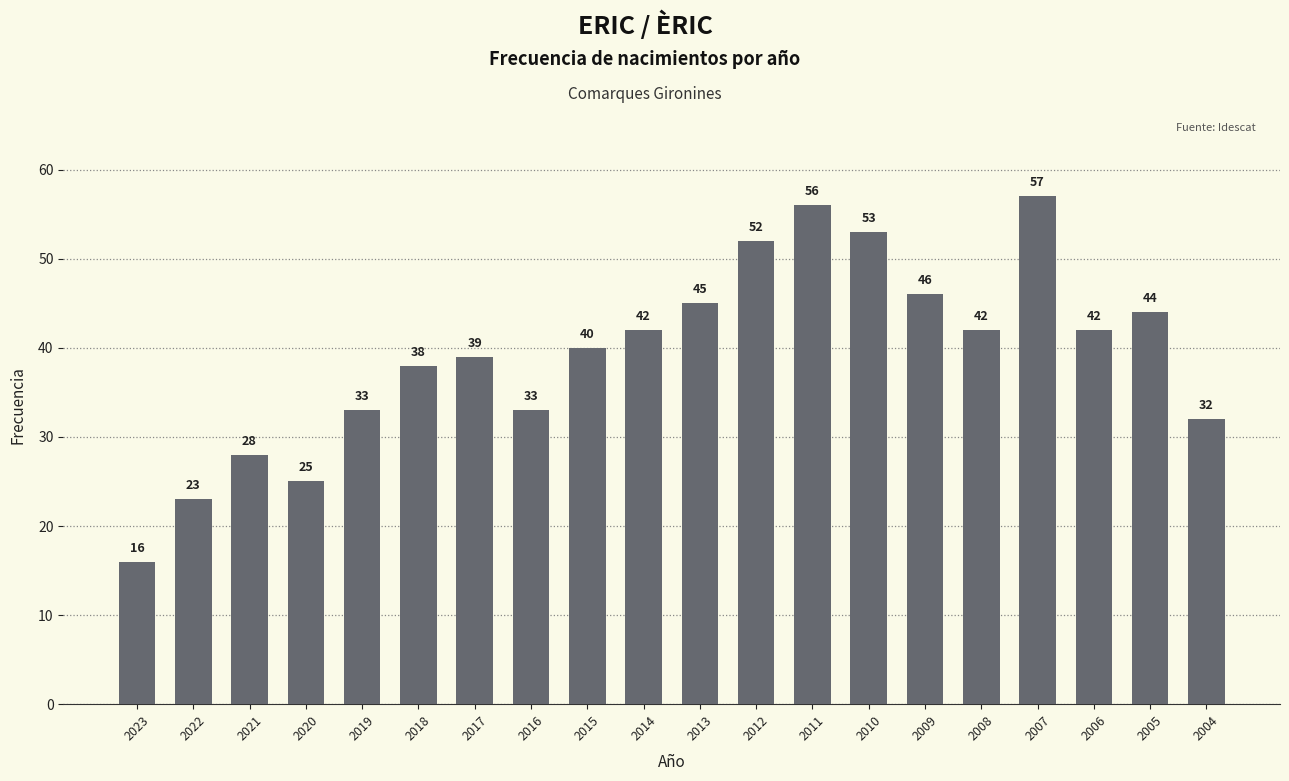

The value at 2021 is 28. True or false?

True